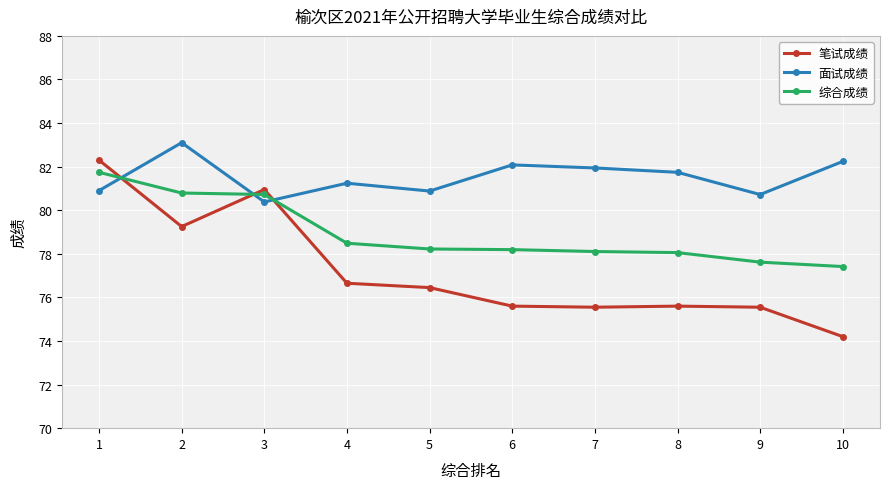

Between which two adjacent categories do 面试成绩 and 综合成绩 first intersect?

1 and 2